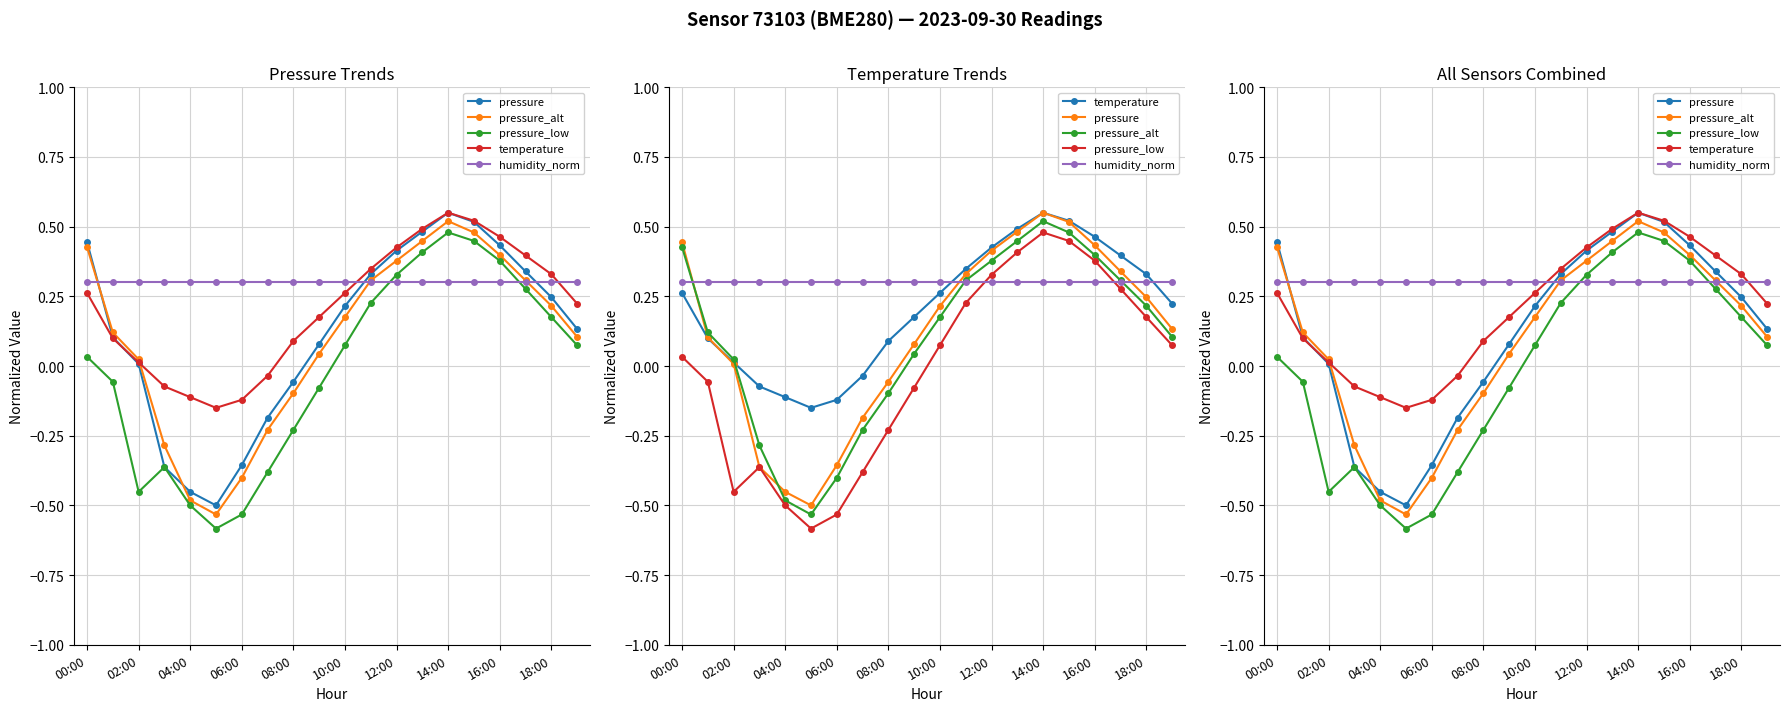

Reading right to left, transcribe all the data shown in this chart.

pressure: 0.1	0.2	0.3	0.4	0.5	0.6	0.5	0.4	0.3	0.2	0.1	-0.1	-0.2	-0.4	-0.5	-0.5	-0.4	0.0	0.1	0.4
pressure_alt: 0.1	0.2	0.3	0.4	0.5	0.5	0.4	0.4	0.3	0.2	0.0	-0.1	-0.2	-0.4	-0.5	-0.5	-0.3	0.0	0.1	0.4
pressure_low: 0.1	0.2	0.3	0.4	0.4	0.5	0.4	0.3	0.2	0.1	-0.1	-0.2	-0.4	-0.5	-0.6	-0.5	-0.4	-0.5	-0.1	0.0
temperature: 0.2	0.3	0.4	0.5	0.5	0.6	0.5	0.4	0.3	0.3	0.2	0.1	-0.0	-0.1	-0.1	-0.1	-0.1	0.0	0.1	0.3
humidity_norm: 0.3	0.3	0.3	0.3	0.3	0.3	0.3	0.3	0.3	0.3	0.3	0.3	0.3	0.3	0.3	0.3	0.3	0.3	0.3	0.3